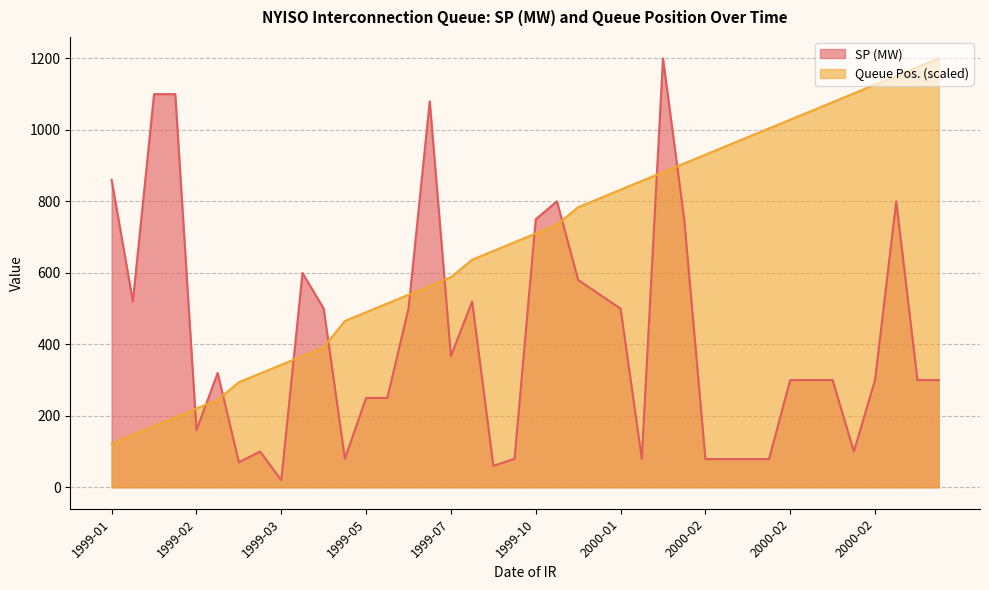

Reading left to right, transcribe all the data shown in this chart.

SP (MW): 860.0	520.0	1100.0	1100.0	160.0	320.0	70.0	100.0	20.0	600.0	500.0	79.9	250.0	250.0	500.0	1080.0	367.0	520.0	60.0	79.9	750.0	800.0	580.0	540.0	500.0	79.9	1200.0	750.0	79.0	79.0	79.0	79.0	300.0	300.0	300.0	100.0	300.0	800.0	300.0	300.0
Queue Pos.: 122.4	146.9	171.4	195.9	220.4	244.9	293.9	318.4	342.9	367.3	391.8	465.3	489.8	514.3	538.8	563.3	587.8	636.7	661.2	685.7	710.2	734.7	783.7	808.2	832.7	857.1	881.6	906.1	930.6	955.1	979.6	1004.1	1028.6	1053.1	1077.6	1102.0	1126.5	1151.0	1175.5	1200.0